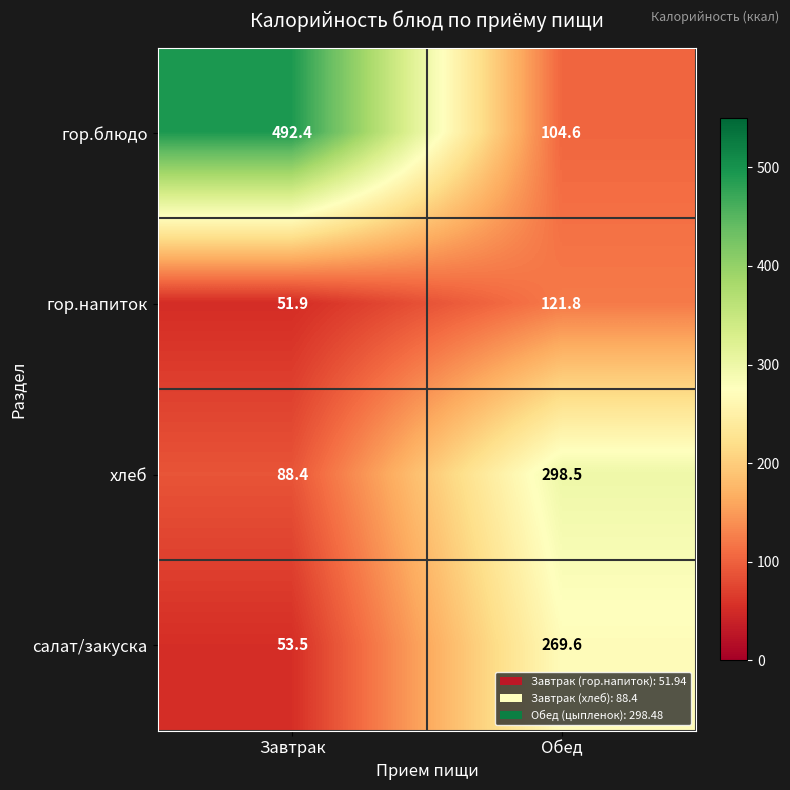

Is the value of гор.напиток at Завтрак greater than the value of гор.блюдо at Обед?

No